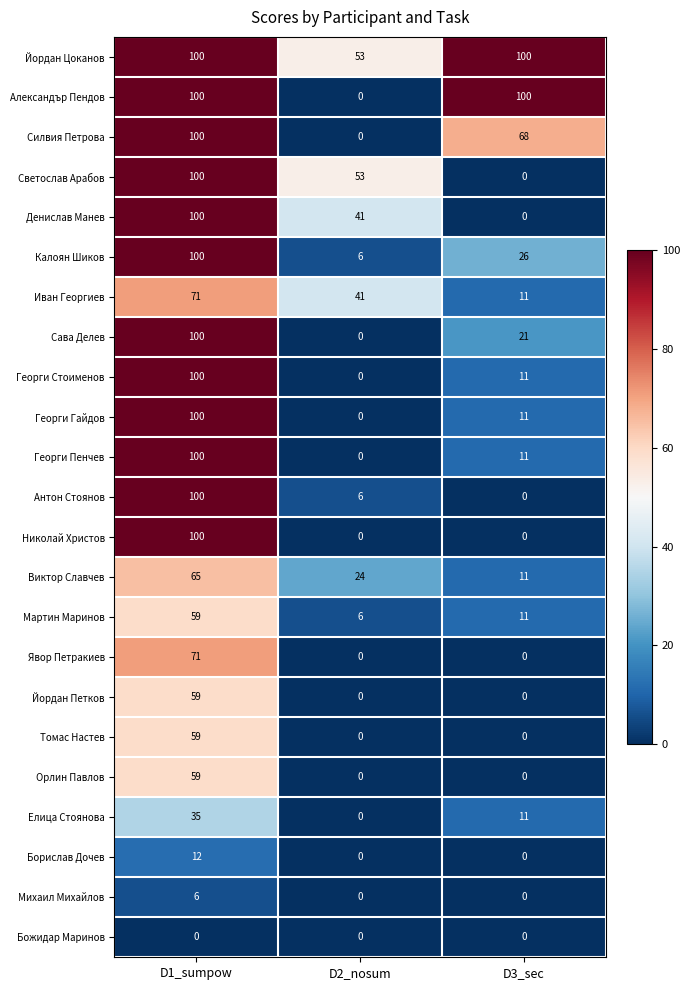

What is the maximum value for Йордан Петков?

59